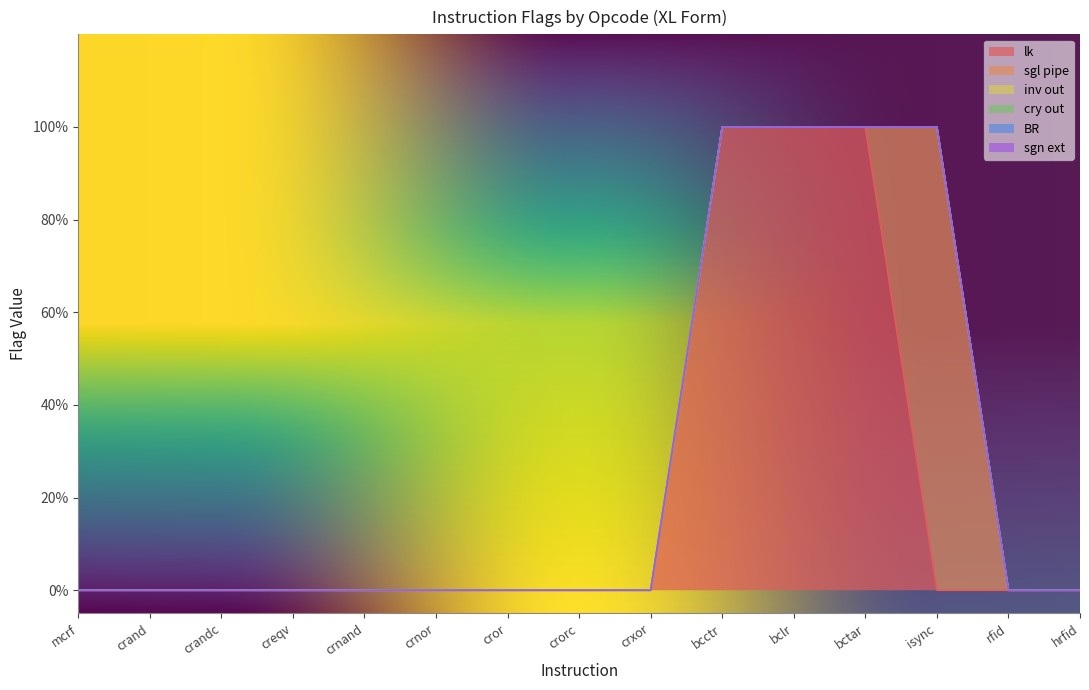

Does the chart have visible grid lines?

No